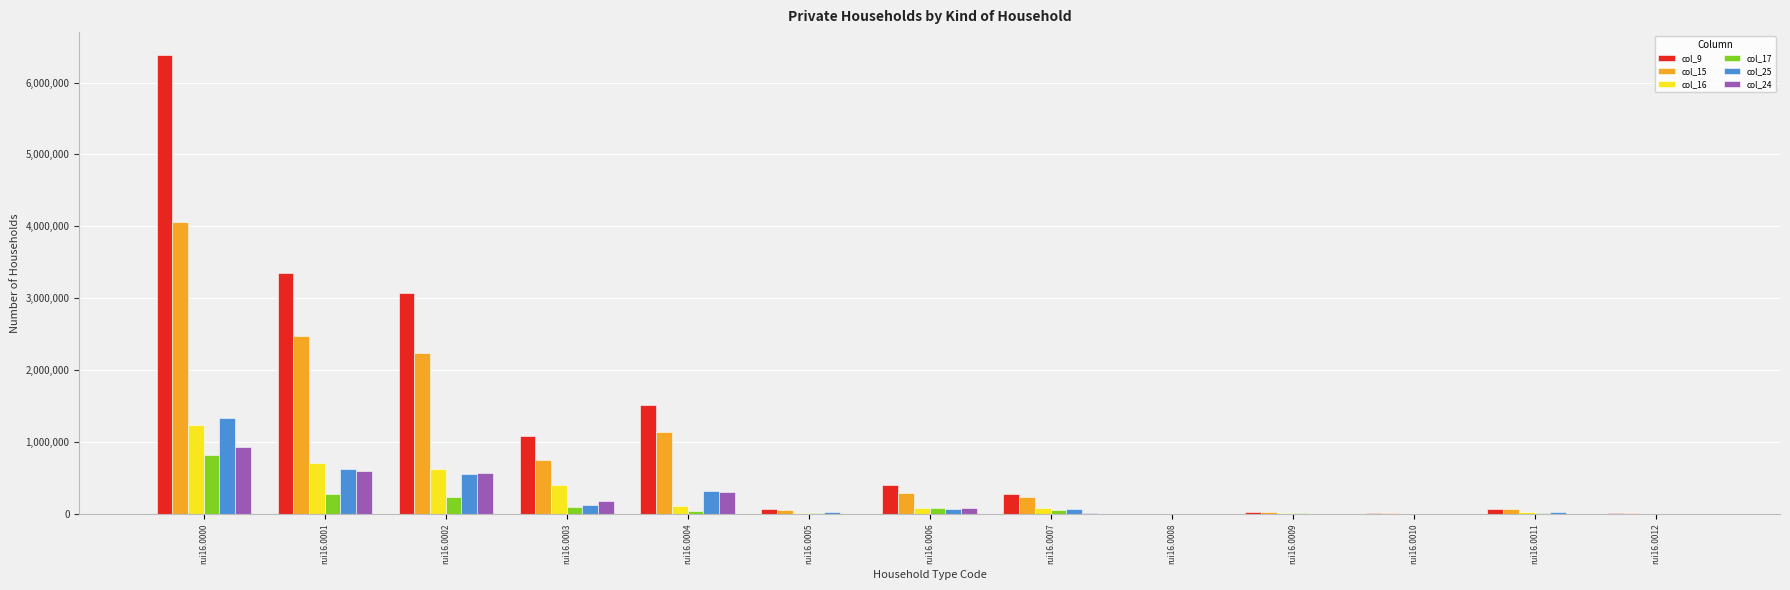

What is the spread (max minus min) of values at rui16.0009?

32347